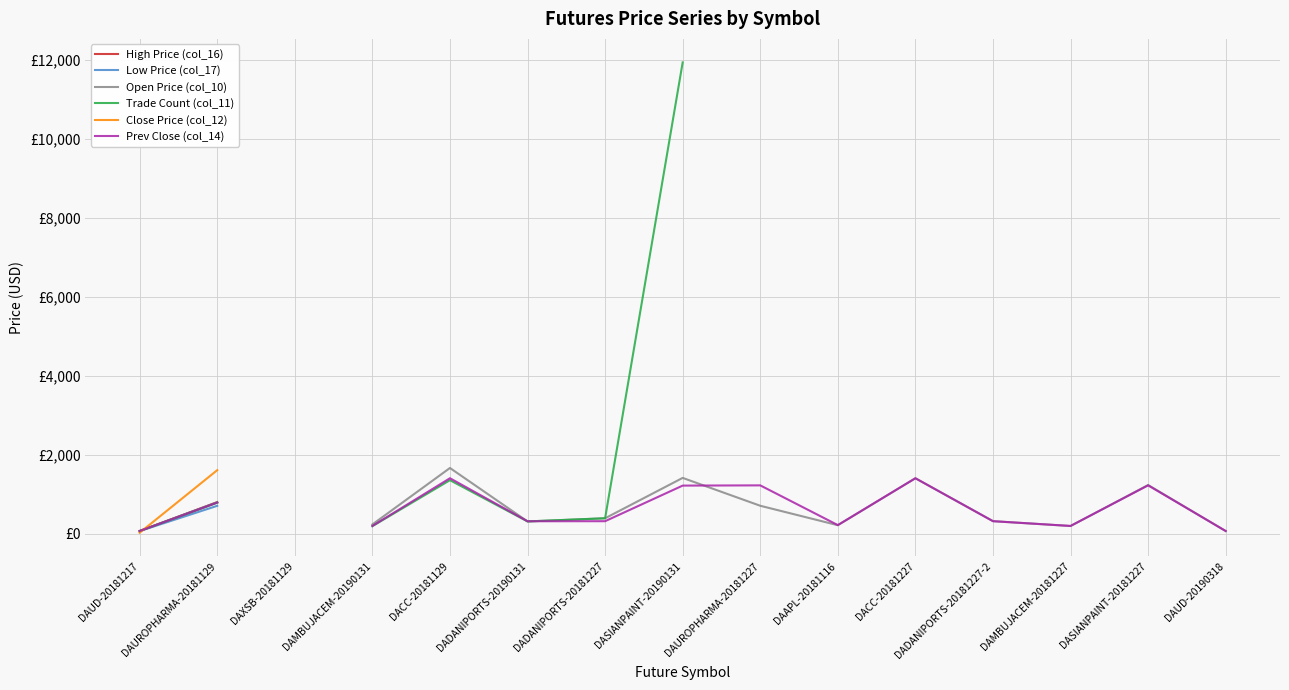

How many data points in Prev Close (col_14) are less than 319?

5